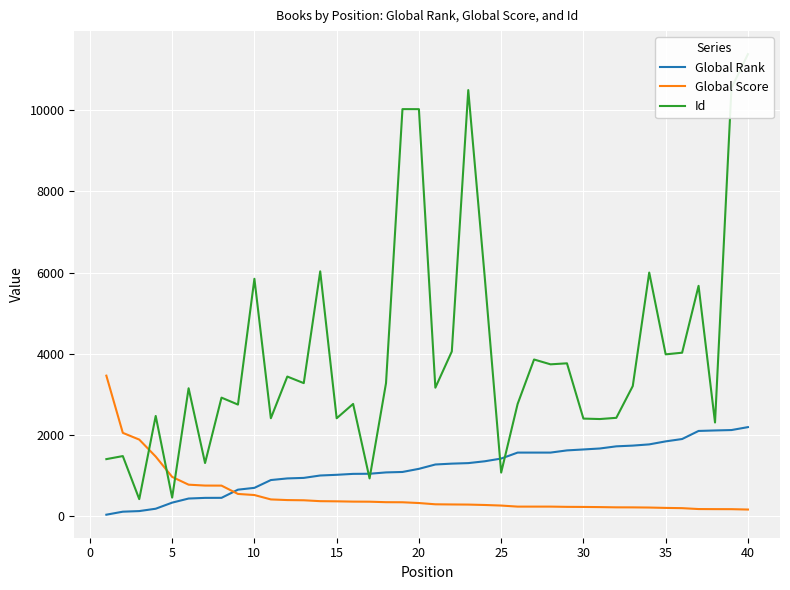

What are all the series names shown in the legend?

Global Rank, Global Score, Id